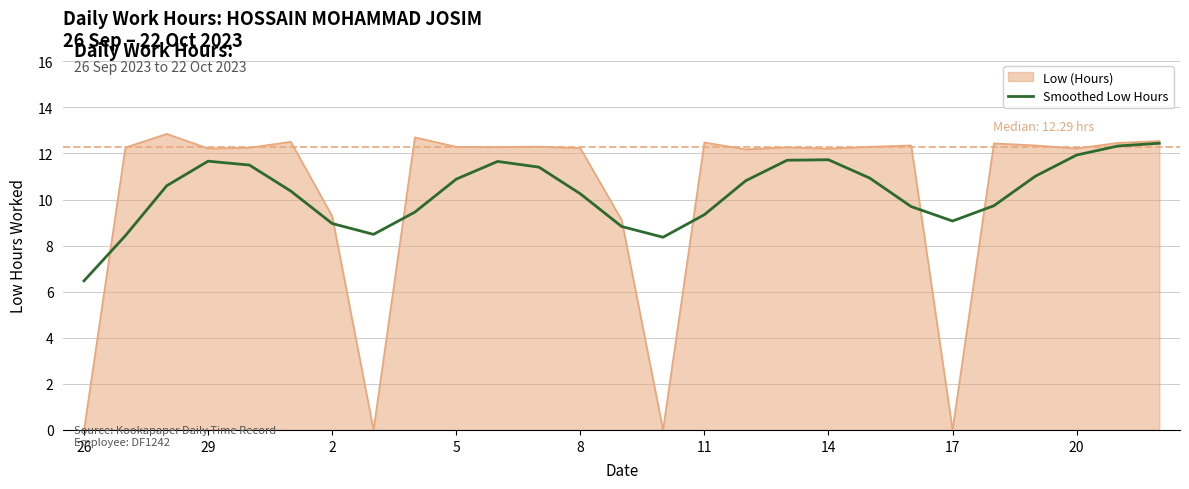

Which series has the widest spread of values?

Low (Hours)